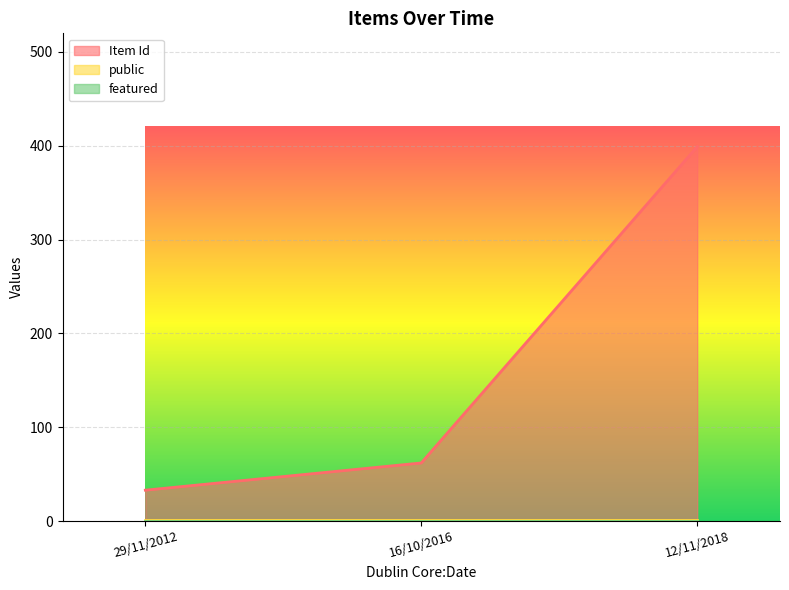

Which has a higher value, 29/11/2012 or 12/11/2018?

12/11/2018